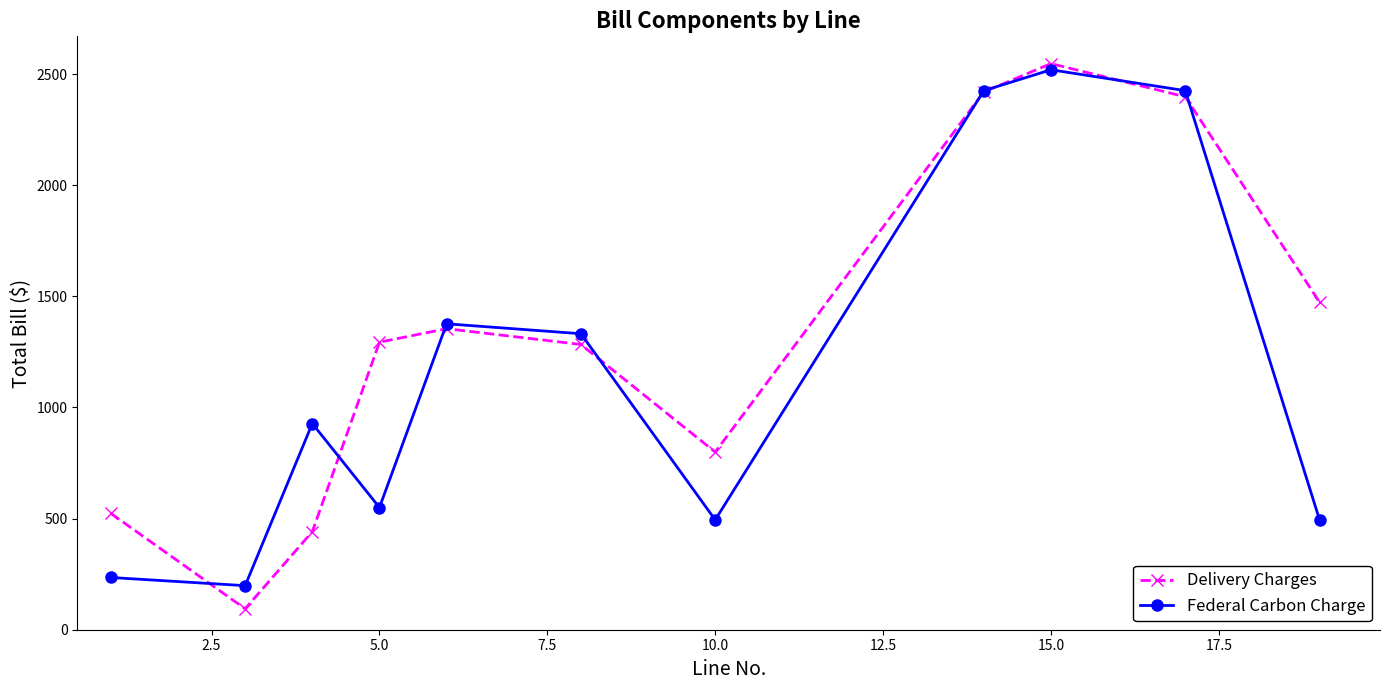

What is the minimum value shown in the chart?

94.2